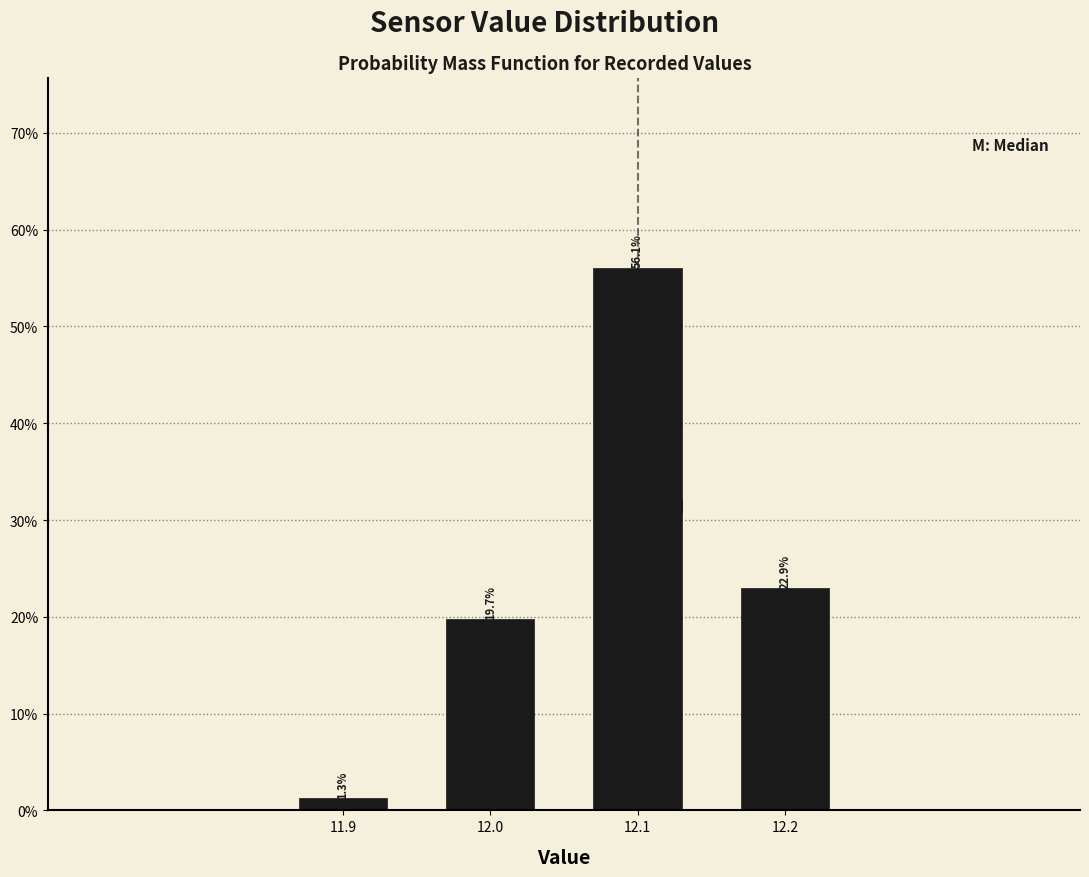

Reading right to left, list all the values displayed in this chart.

12.2=22.9	12.1=56.1	12.0=19.7	11.9=1.3